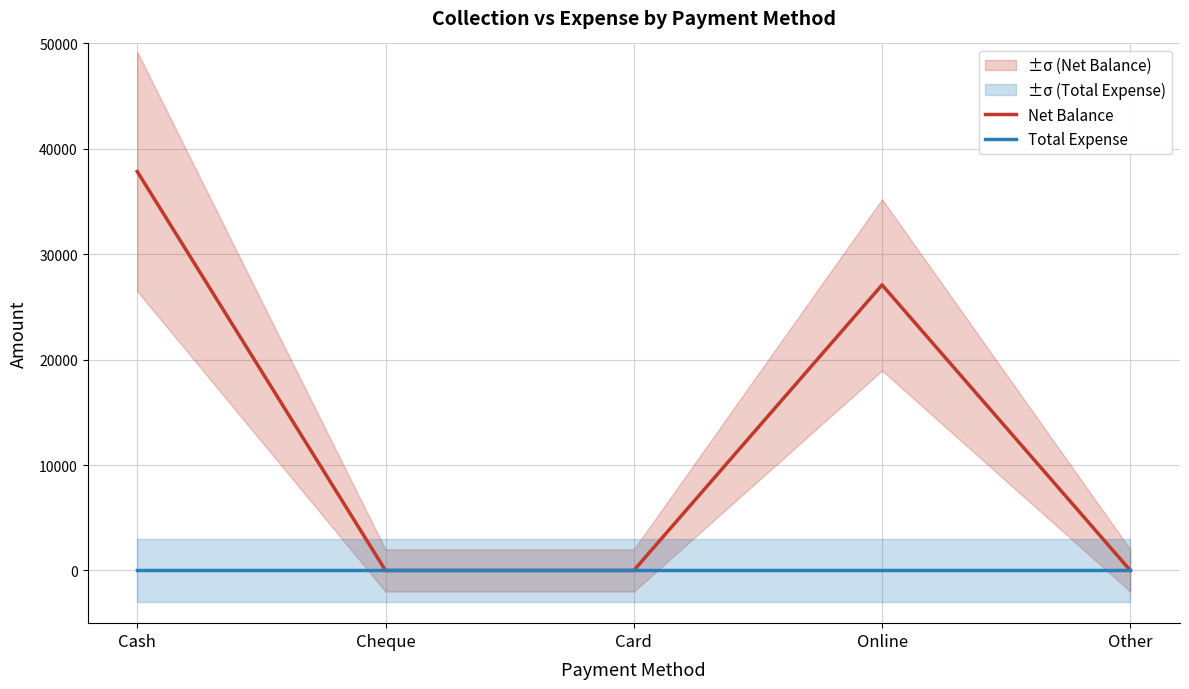

True or false: Net Balance and Total Expense cross at least once.

False